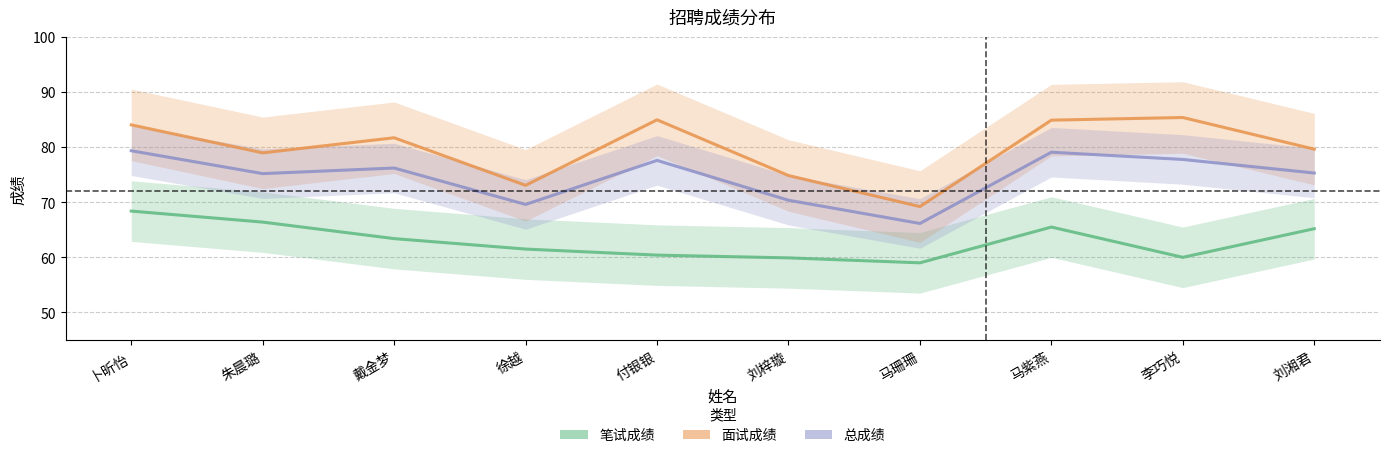

Count the number of categories in the chart.

10